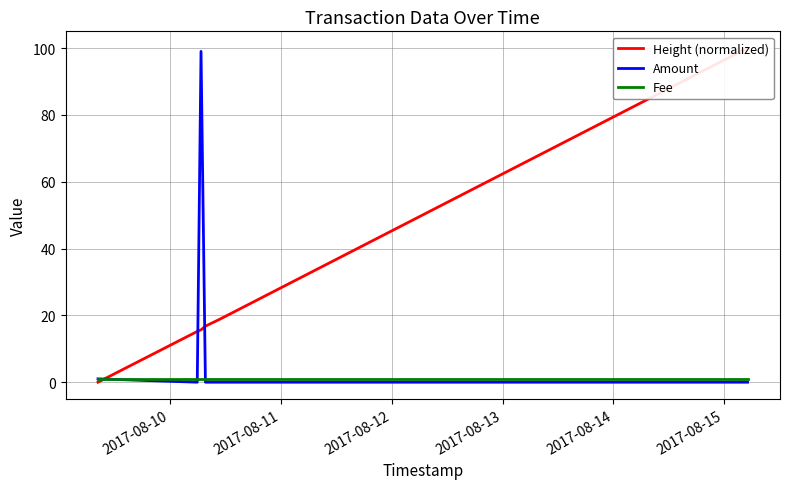

In Amount, how many points are lower than both neighbors (excluding endpoints)?

1